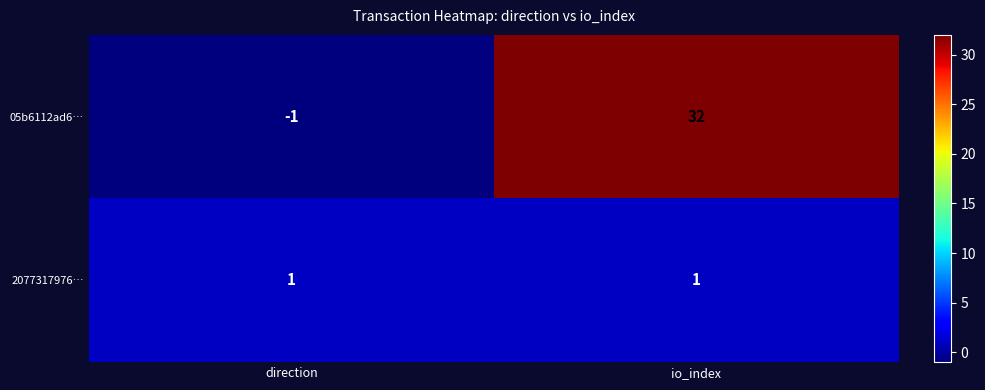

At how many categories does at least one series exceed 5?

1